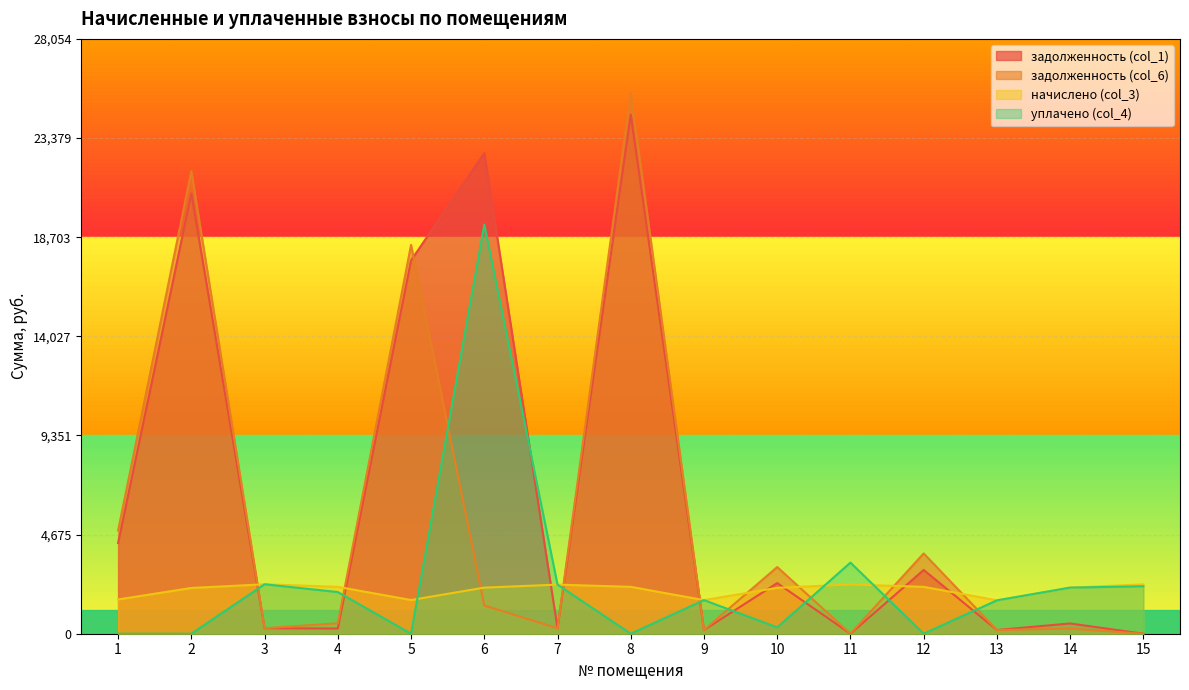

How many data points in начислено (col_3) are above 2174?

9